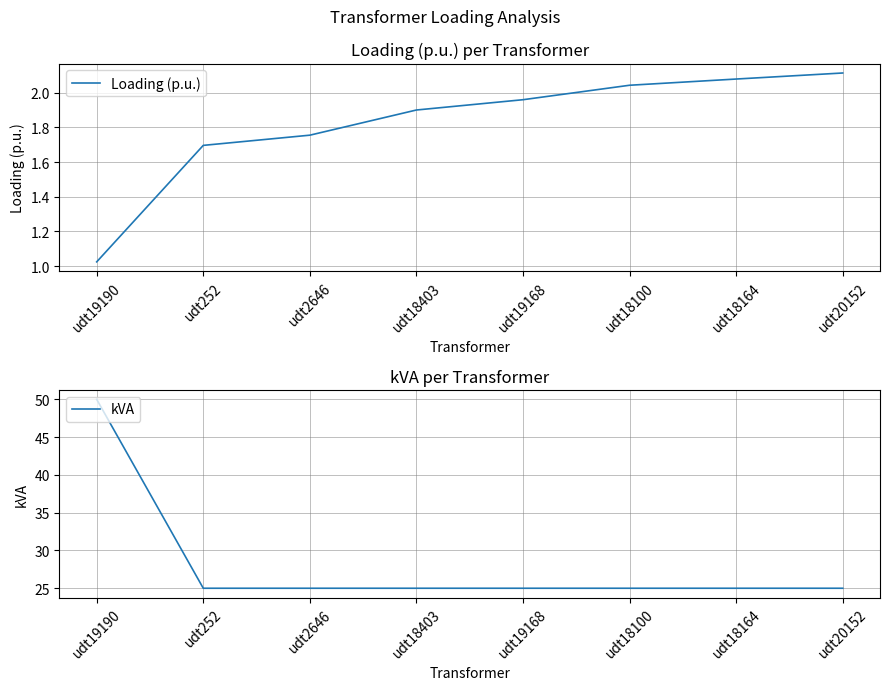

True or false: Loading (p.u.) and kVA cross at least once.

False